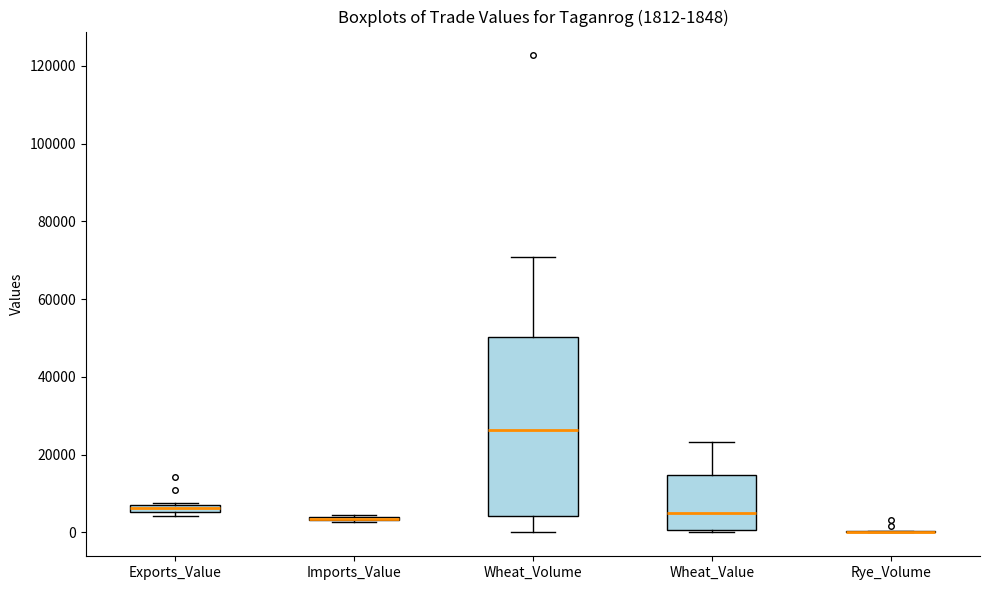

Which box is the tallest, from its lower edge to its upper edge?

Wheat_Volume